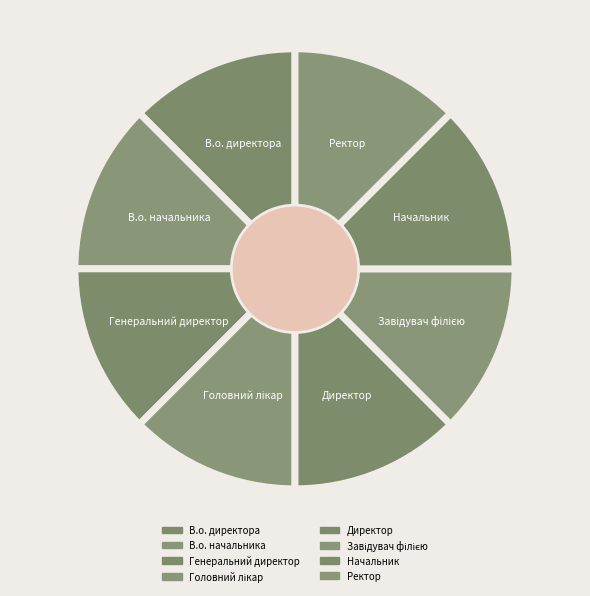

Is the sum of Генеральний директор and В.о. начальника greater than half?

No